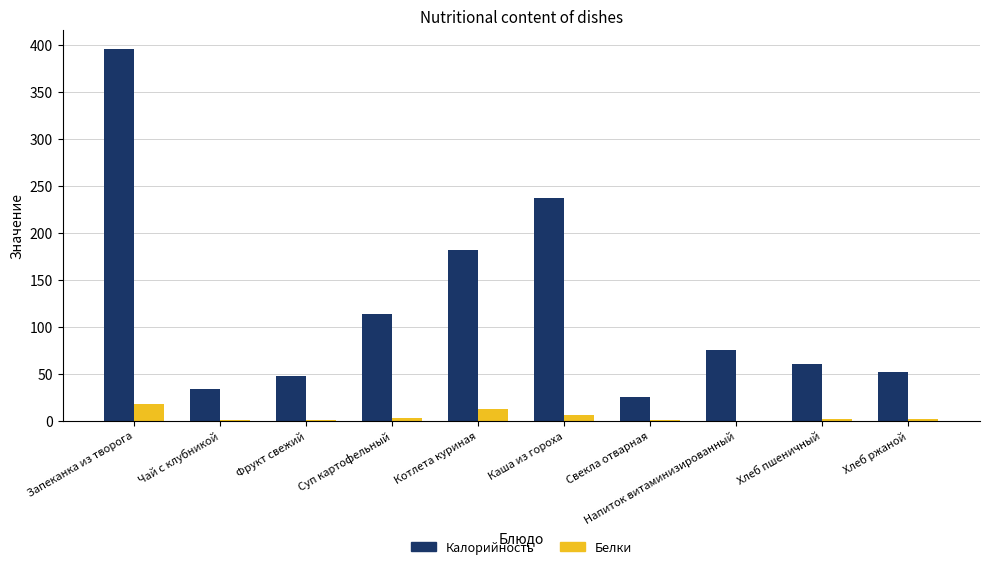

Are the bars horizontal?

No